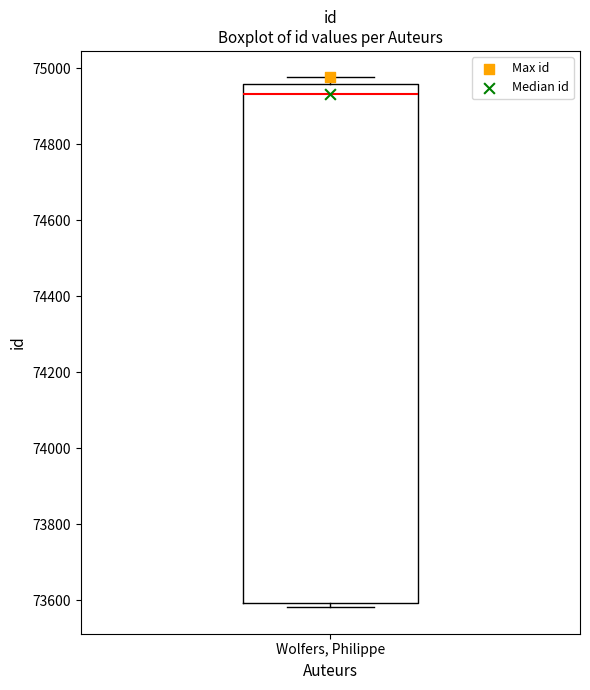

Read this box plot against the y-axis: the position of the median line, the range covered by the box, and the ends of both whiskers. The values are not printed on the chart, so give them approximately, as read against the axis.

median 74940, box 73600 to 74960, whiskers 73580 to 74980